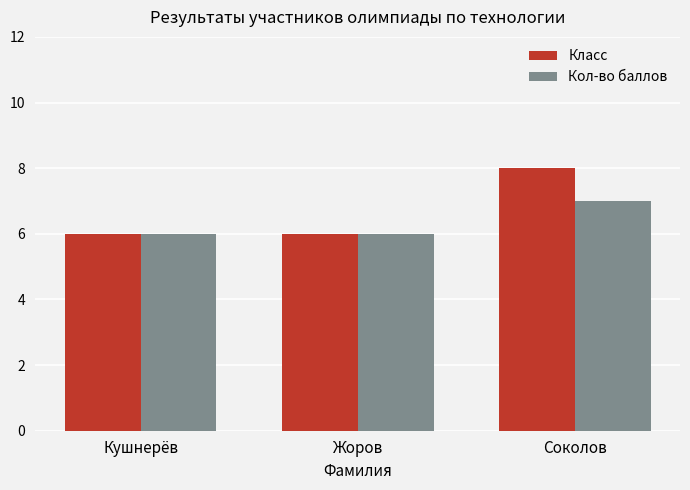

How many bars are there in each group?

2